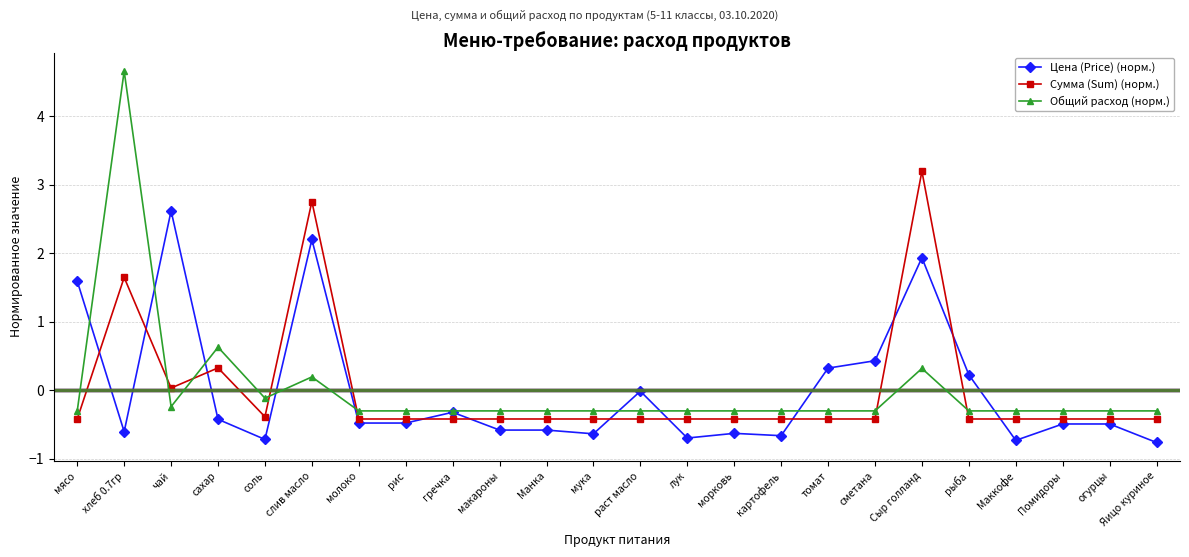

Is it true that Сумма (Sum) (норм.) equals -0.6 at рис?

False